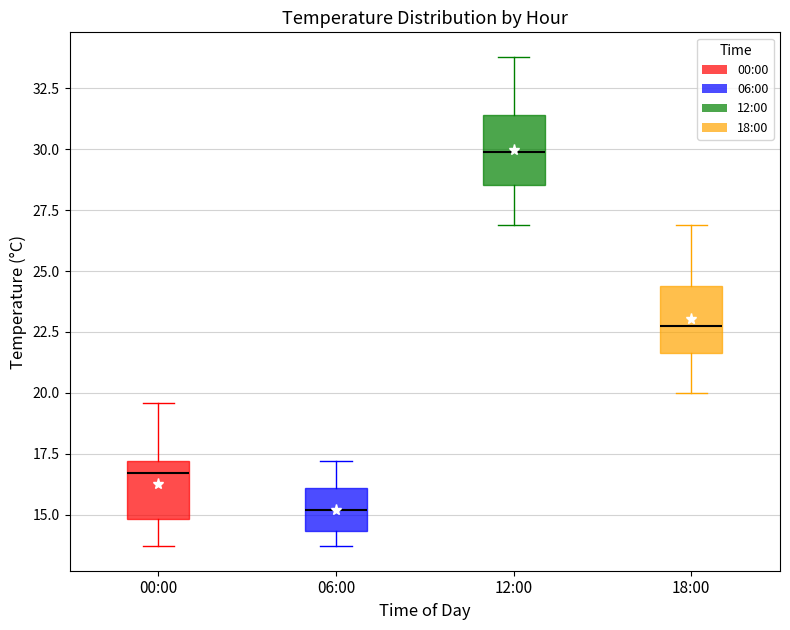

Reading left to right, read every box against the y-axis: the position of its median line, the range the box covers, and the ends of its whiskers. The values are not printed on the chart, so give them approximately, as read against the axis.

00:00: median 16.5, box 15.0 to 17.0, whiskers 13.5 to 19.5
06:00: median 15.0, box 14.5 to 16.0, whiskers 13.5 to 17.0
12:00: median 30.0, box 28.5 to 31.5, whiskers 27.0 to 34.0
18:00: median 23.0, box 21.5 to 24.5, whiskers 20.0 to 27.0